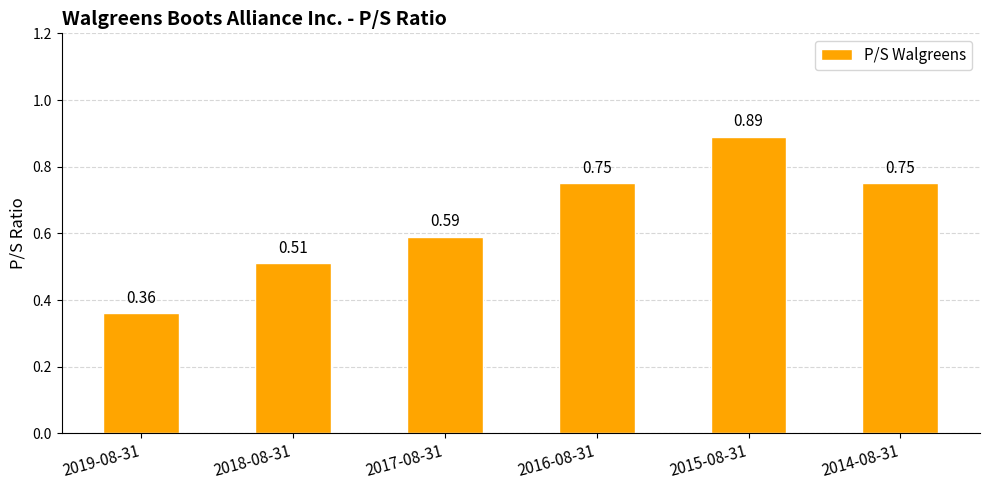

Count the number of categories in the chart.

6